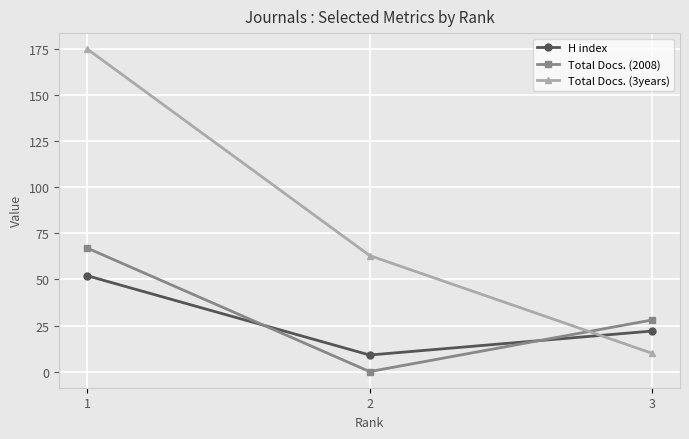

Which series has the largest total across all categories?

Total Docs. (3years)